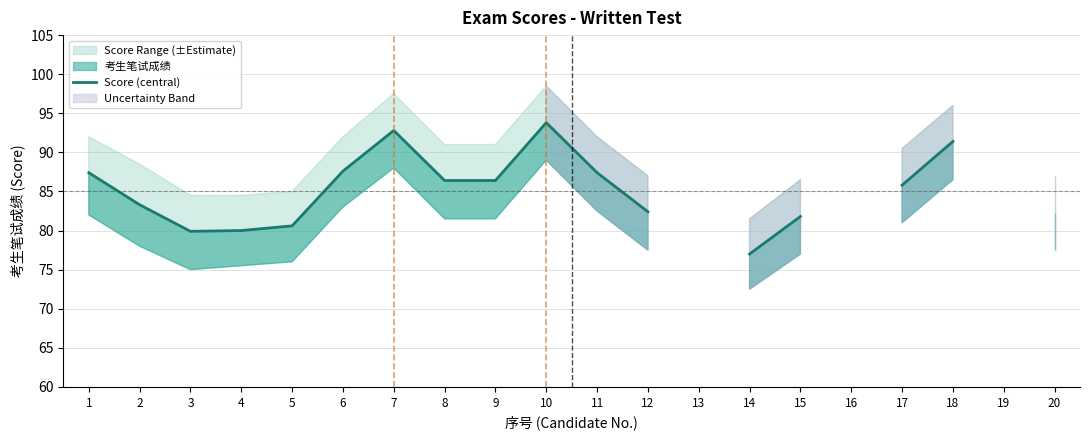

How many categories are shown in the chart?

20